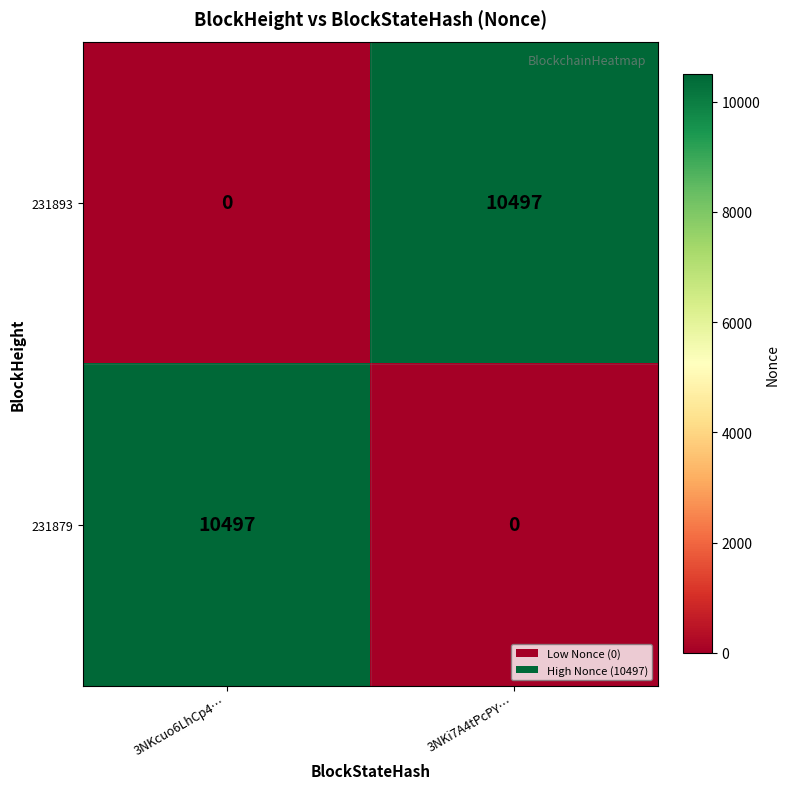

What is the total value across all series at 3NKi7A4tPcPY…?

10497